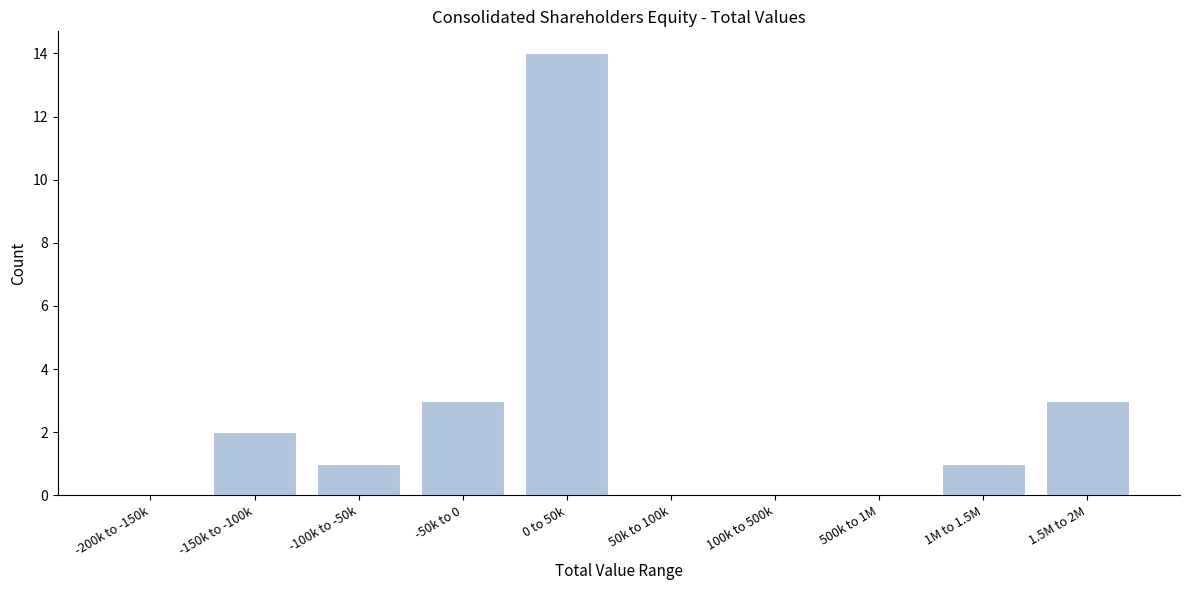

Reading left to right, what are all the values shown in this chart?

-200k to -150k=0	-150k to -100k=2	-100k to -50k=1	-50k to 0=3	0 to 50k=14	50k to 100k=0	100k to 500k=0	500k to 1M=0	1M to 1.5M=1	1.5M to 2M=3